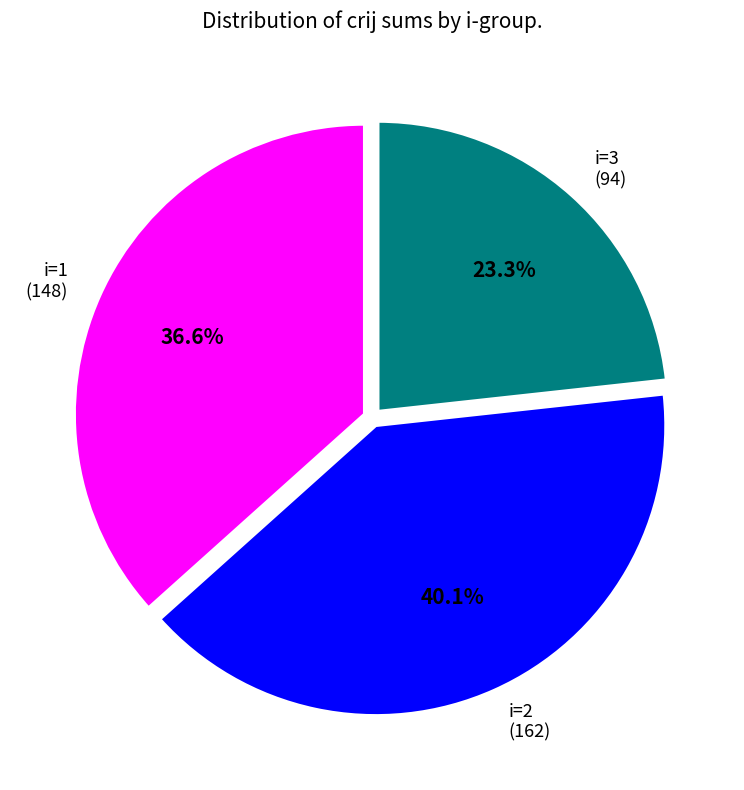

Does any single category account for the majority?

No